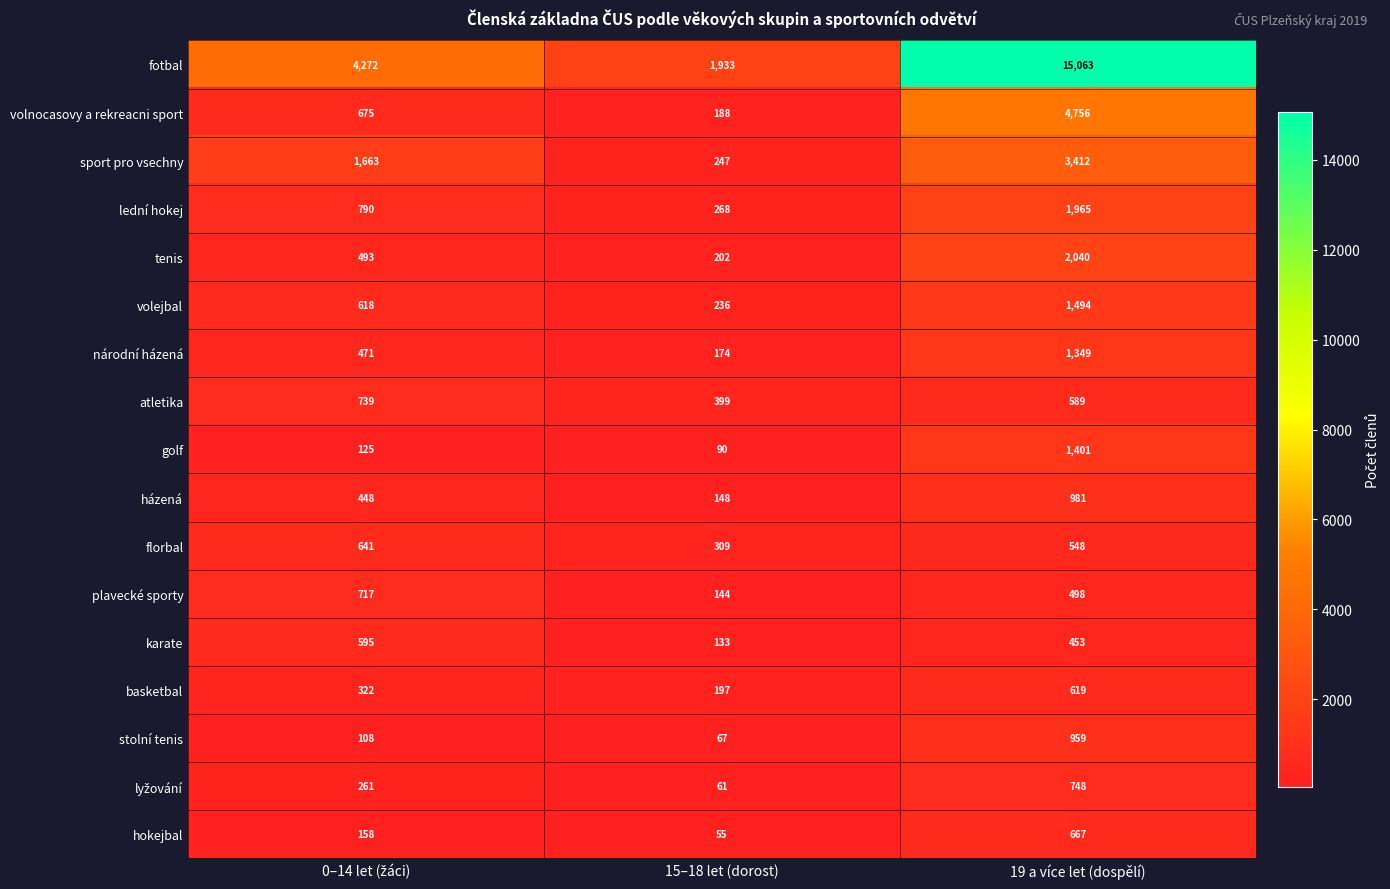

What is the difference between the maximum and minimum values in the fotbal series?

13130